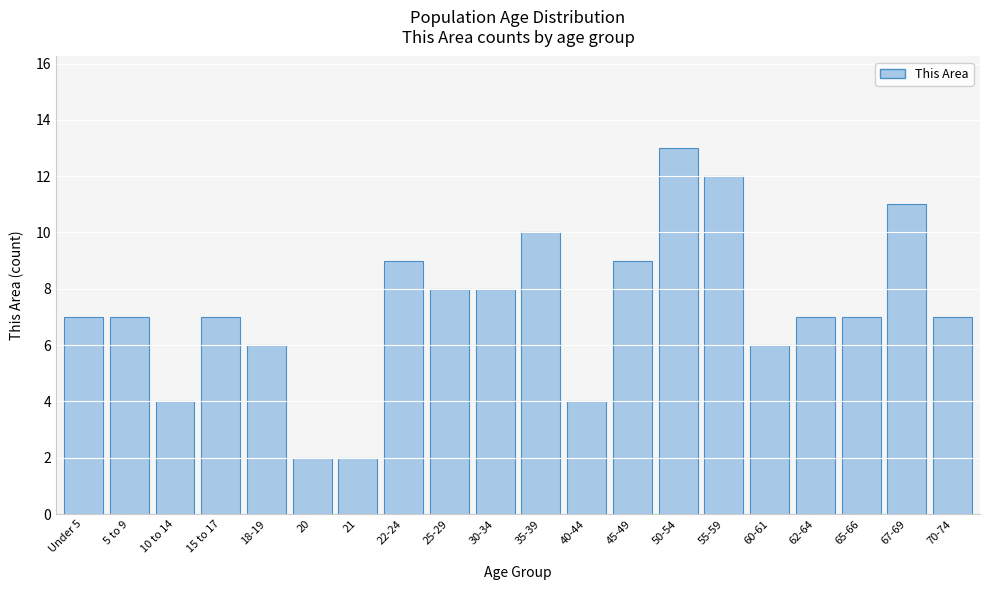

Reading right to left, what are all the values shown in this chart?

7	11	7	7	6	12	13	9	4	10	8	8	9	2	2	6	7	4	7	7